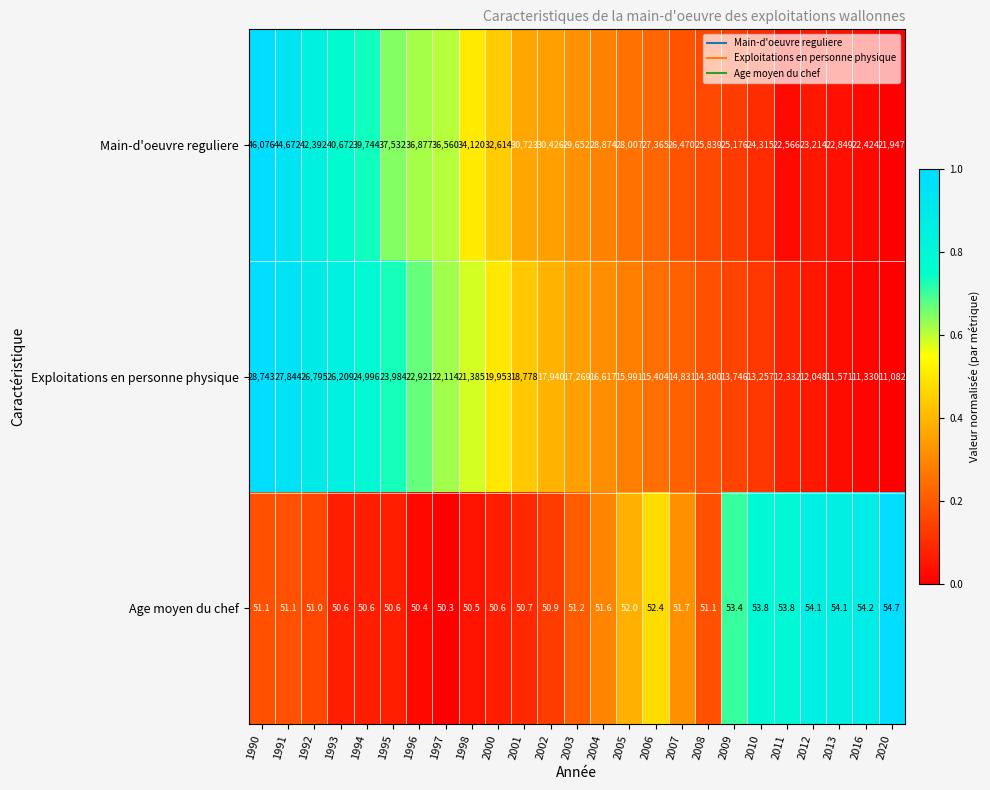

What is the difference between the highest and lowest values at 2016?

22369.8